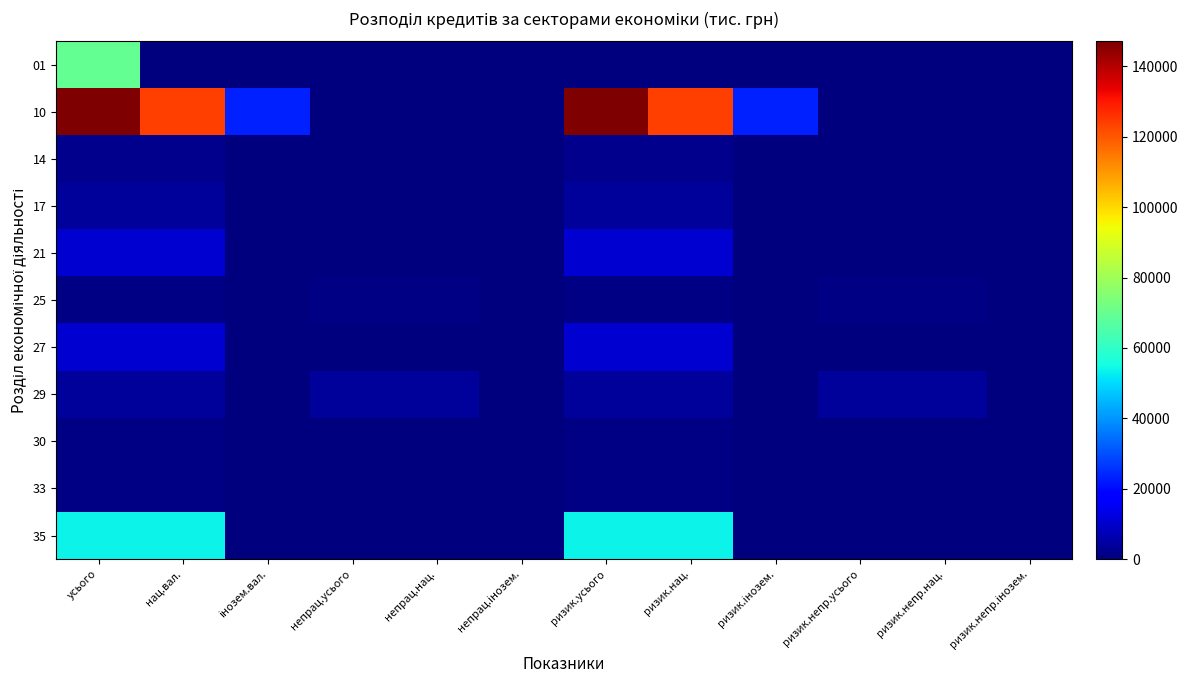

At how many categories does at least one series exceed 31417?

4